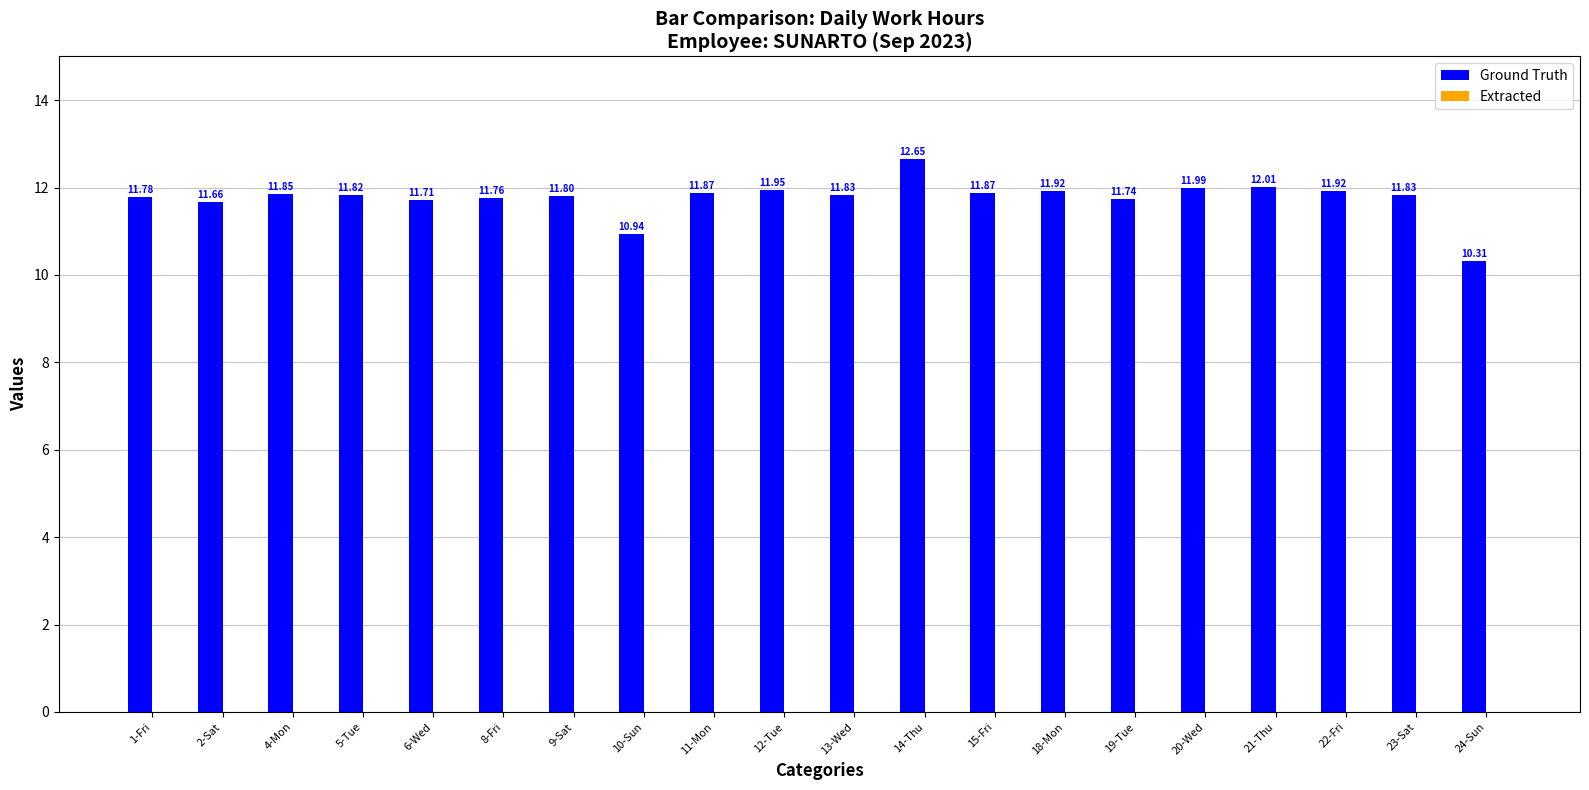

What is the change in value from 2-Sat to 4-Mon?

+0.2